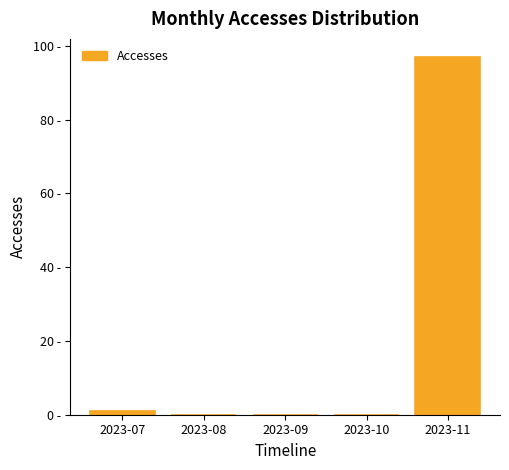

Reading left to right, extract all data points from this chart.

2023-07=1	2023-08=0	2023-09=0	2023-10=0	2023-11=97